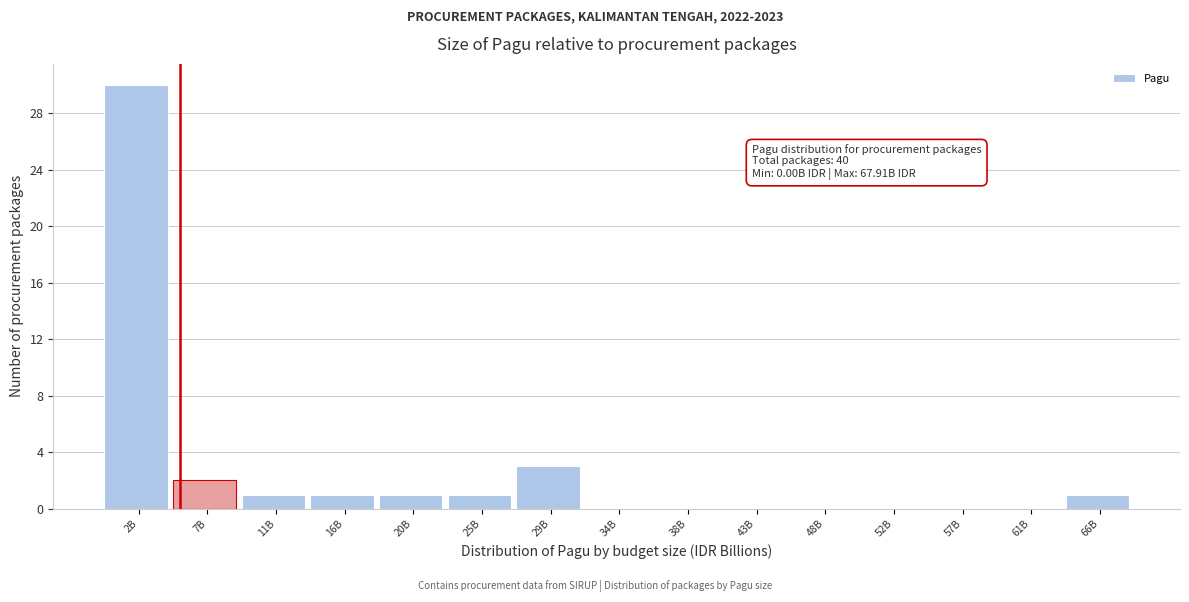

Reading left to right, what are all the values shown in this chart?

2B=30	7B=2	11B=1	16B=1	20B=1	25B=1	29B=3	34B=0	38B=0	43B=0	48B=0	52B=0	57B=0	61B=0	66B=1